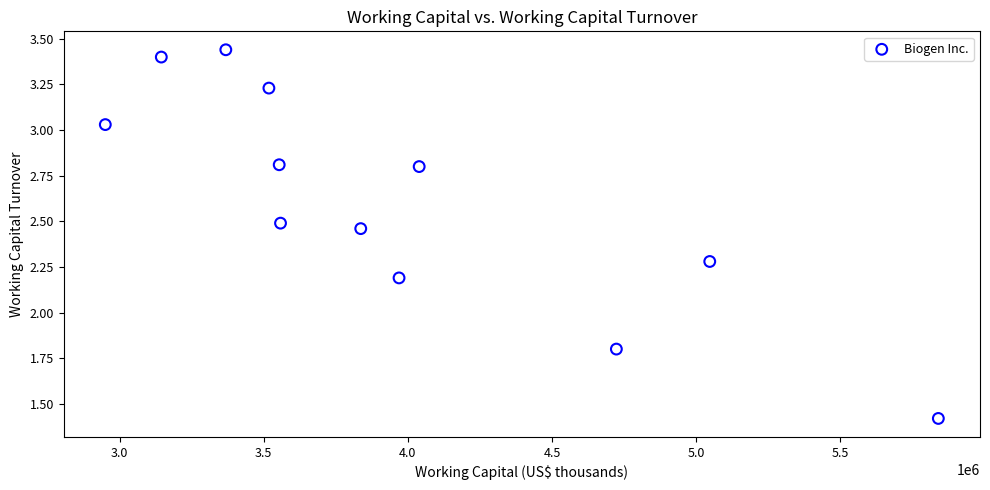

What is the average Y value?

2.6